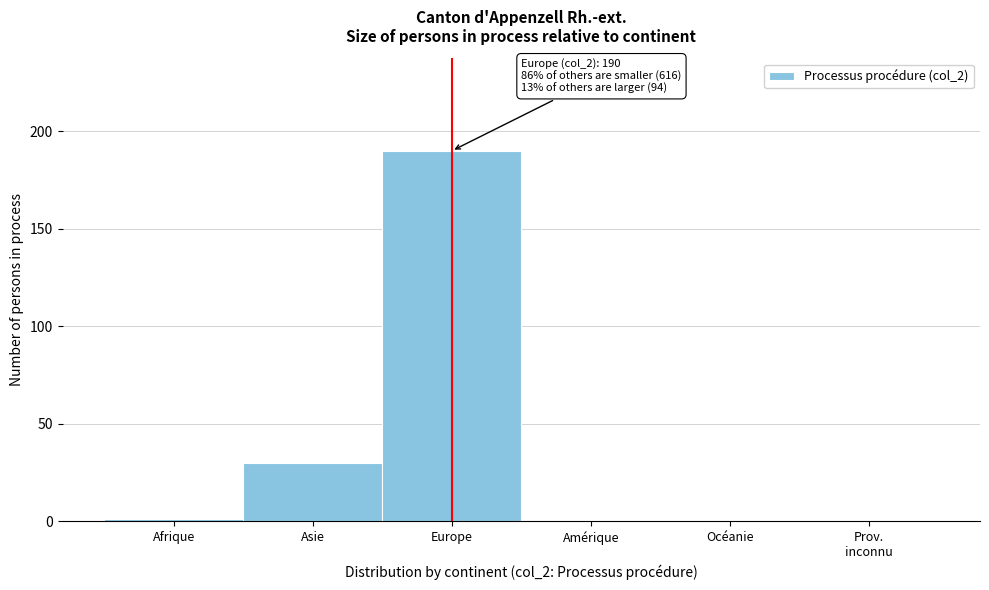

Is it true that the value at Océanie is 0?

True